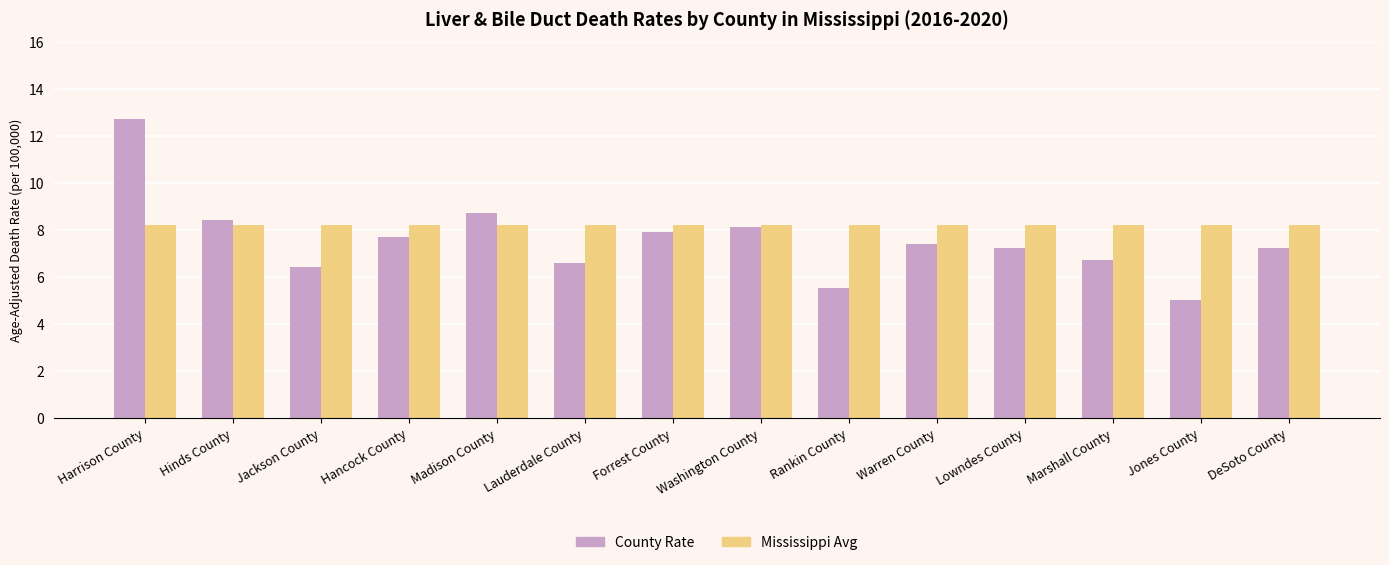

What is the difference between the highest and lowest values at Jones County?

3.2